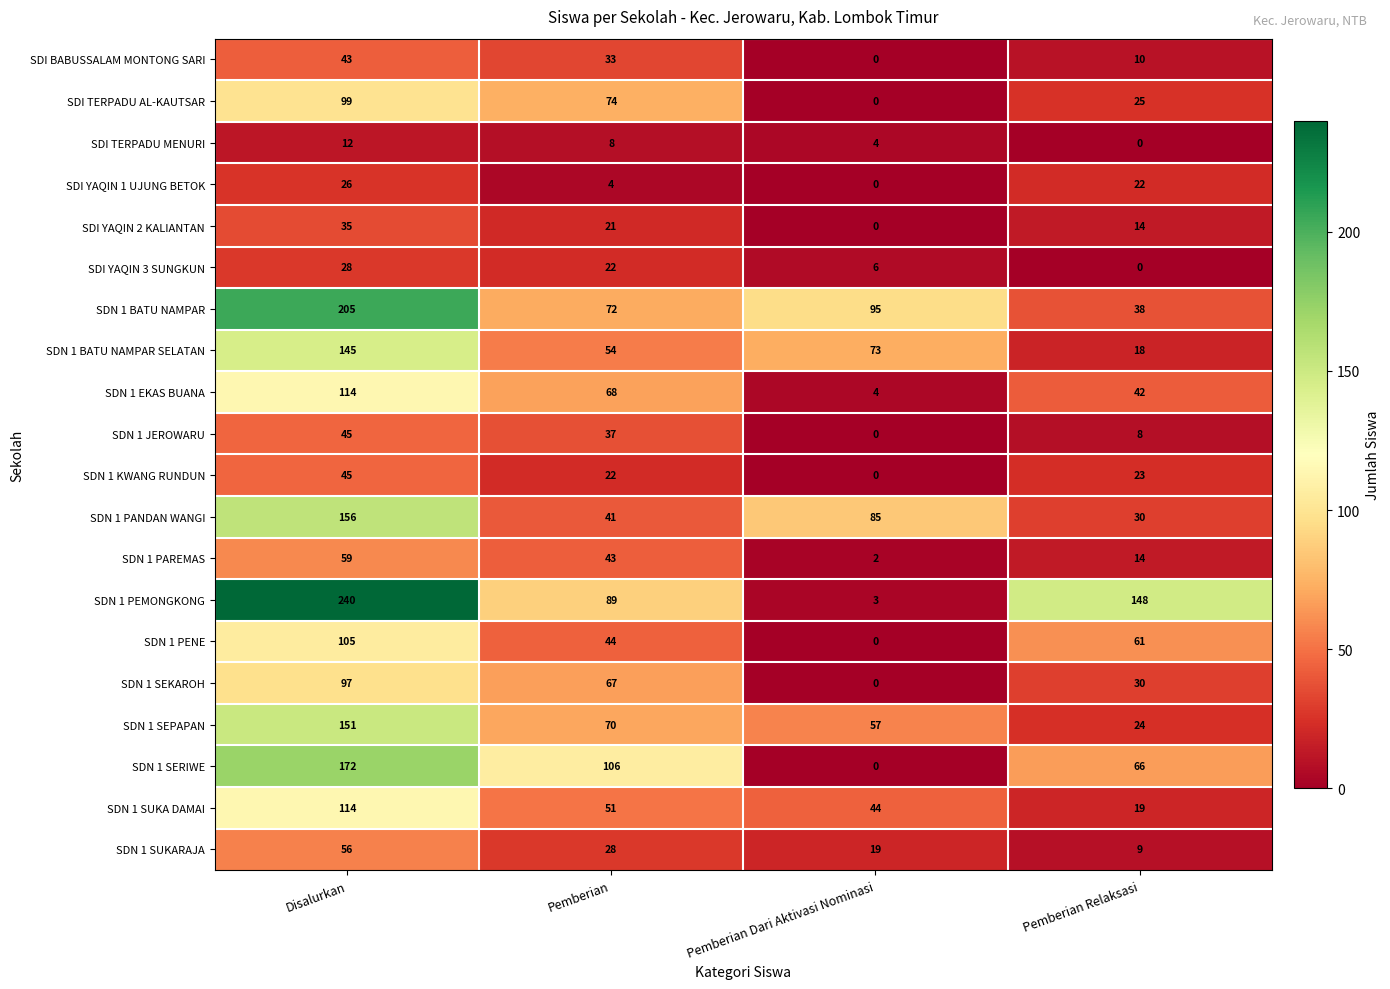

What is the difference between the highest and lowest values at Pemberian Dari Aktivasi Nominasi?

95